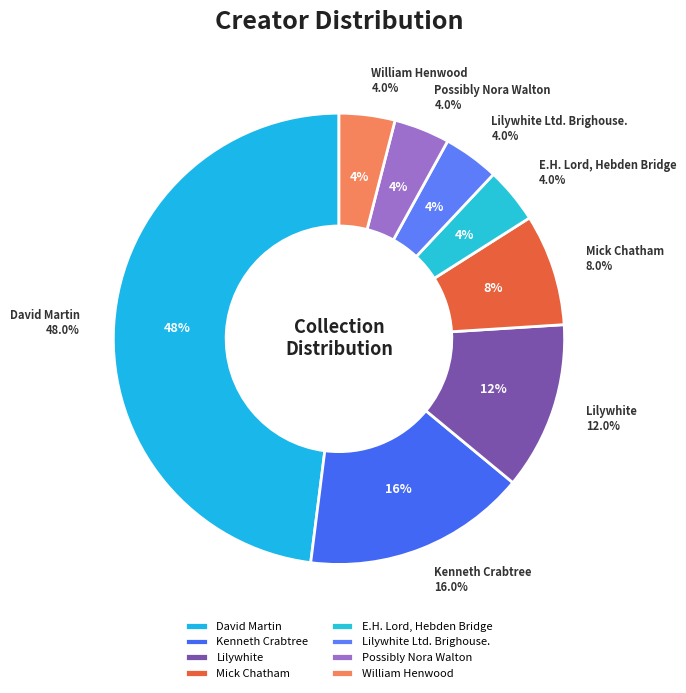

What is the total percentage of Lilywhite Ltd. Brighouse. and Possibly Nora Walton?

8.0%